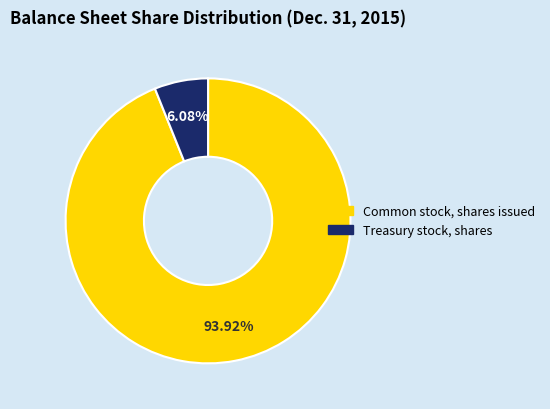

Is it true that Common stock, shares issued is 99% of the pie?

False